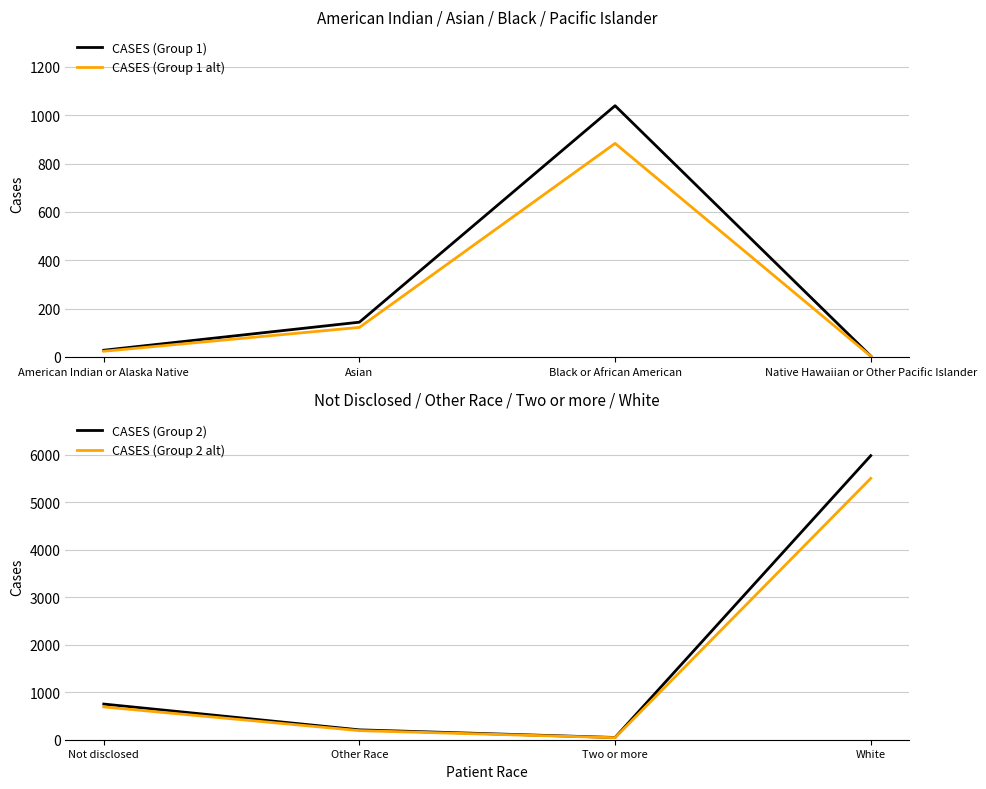

What is the sum of all CASES (Group 1 alt) values?

1032.8